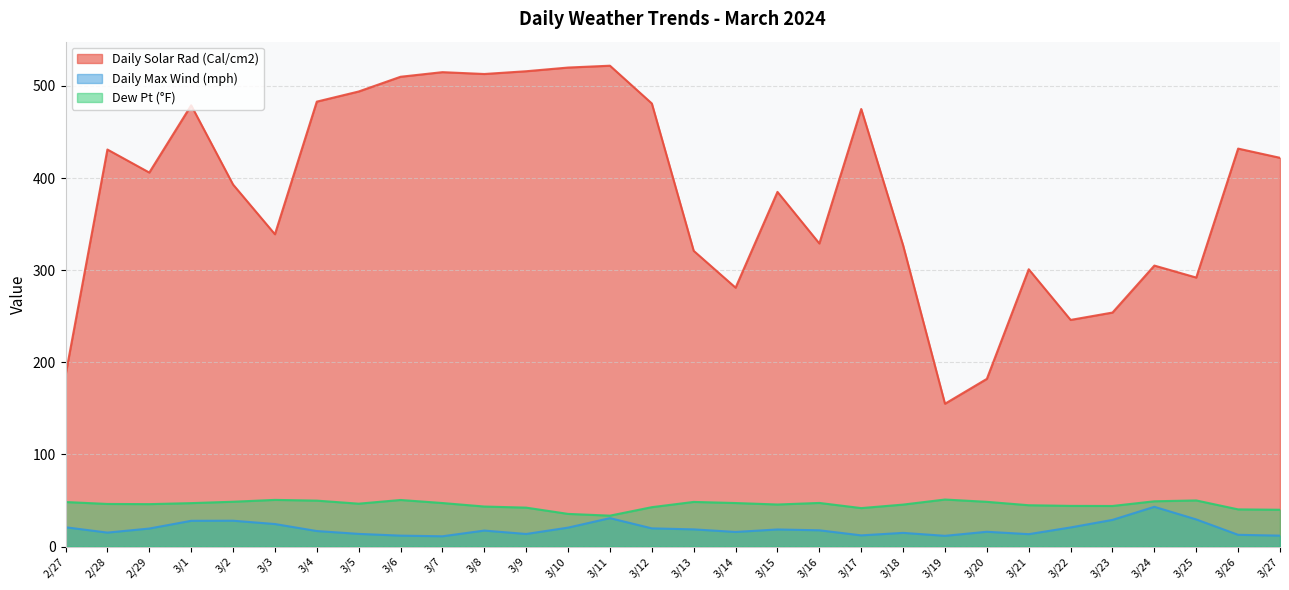

What is the highest value of the Dew Pt (°F) series?

51.0